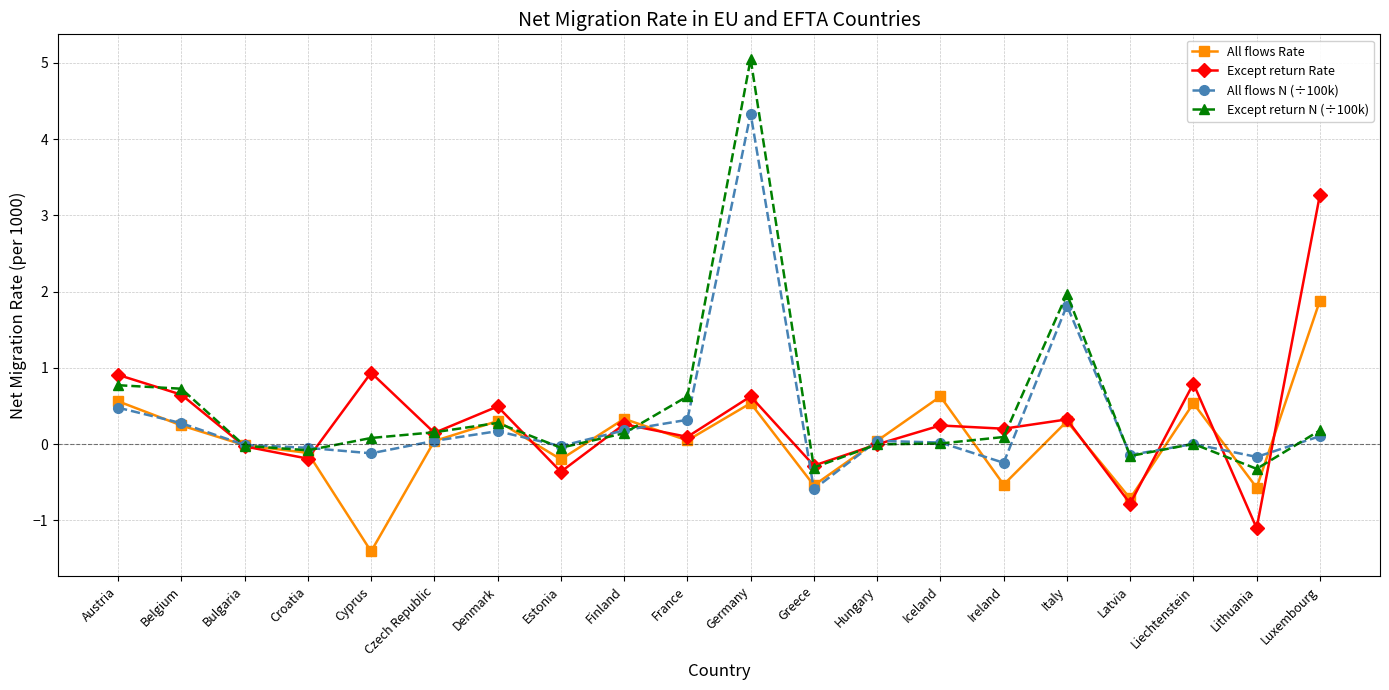

True or false: Except return N (÷100k) has a value of 0.6 at France.

True